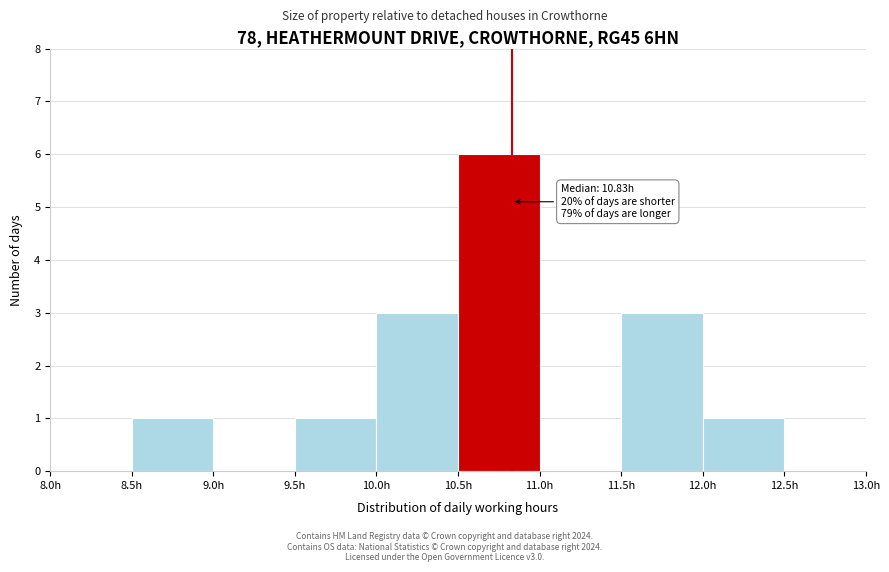

Over which range of the x-axis is the bar tallest?

10.5 to 11.0